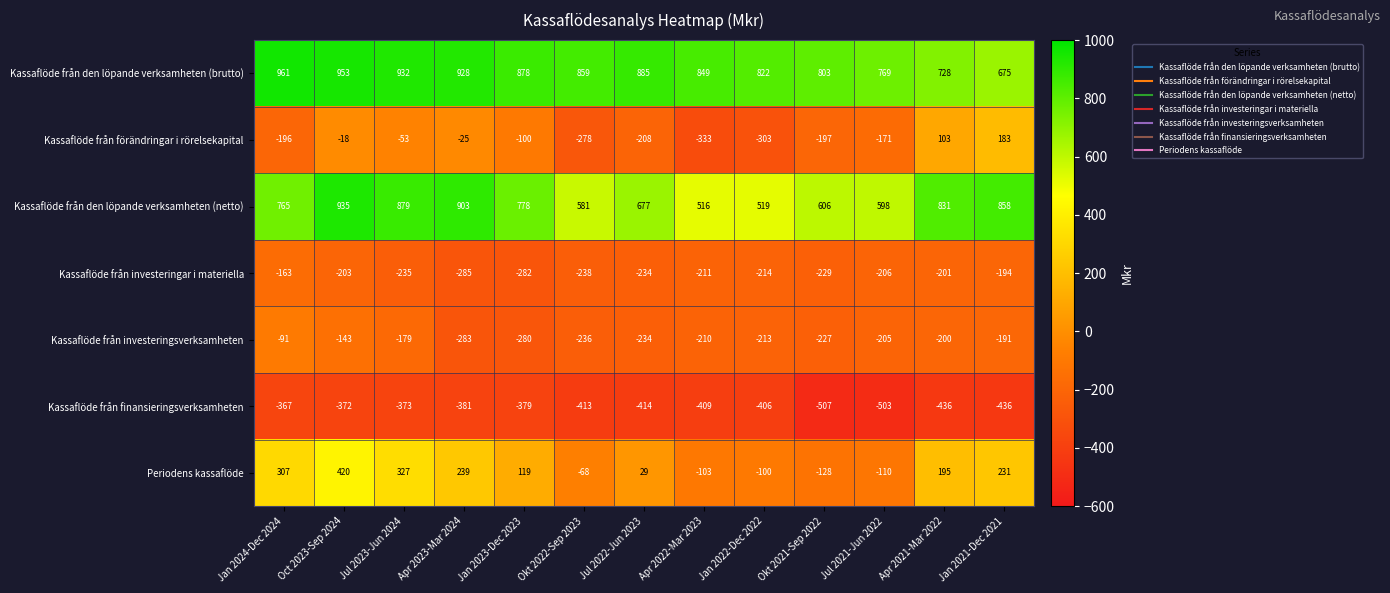

At which category is the sum across all series the highest?

Oct 2023-Sep 2024